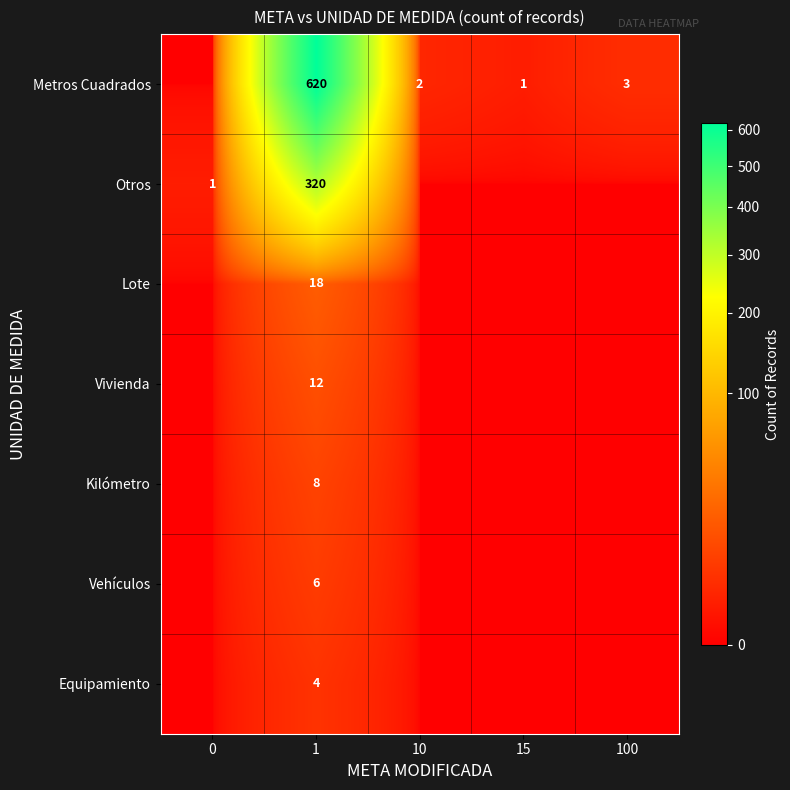

True or false: Otros has a value of 539 at 1.

False